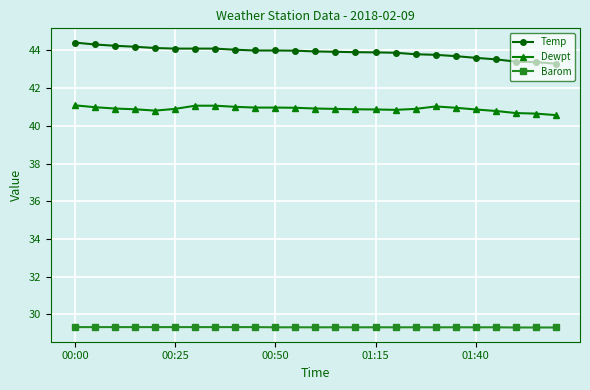

At how many categories does at least one series exceed 42?

25